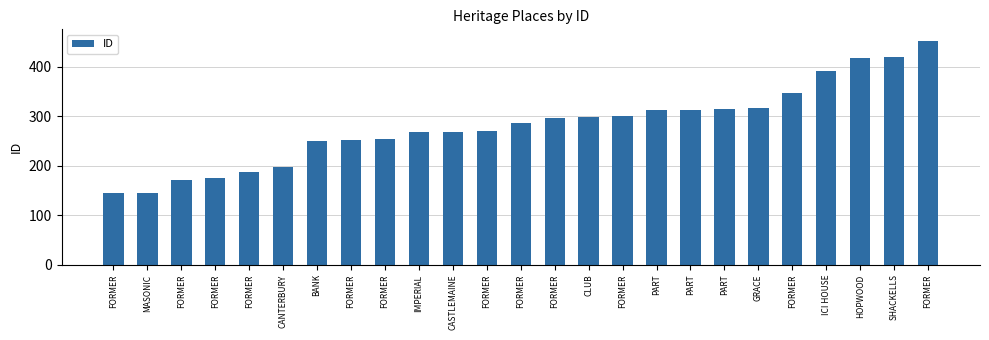

What is the difference between the maximum and minimum values?

309